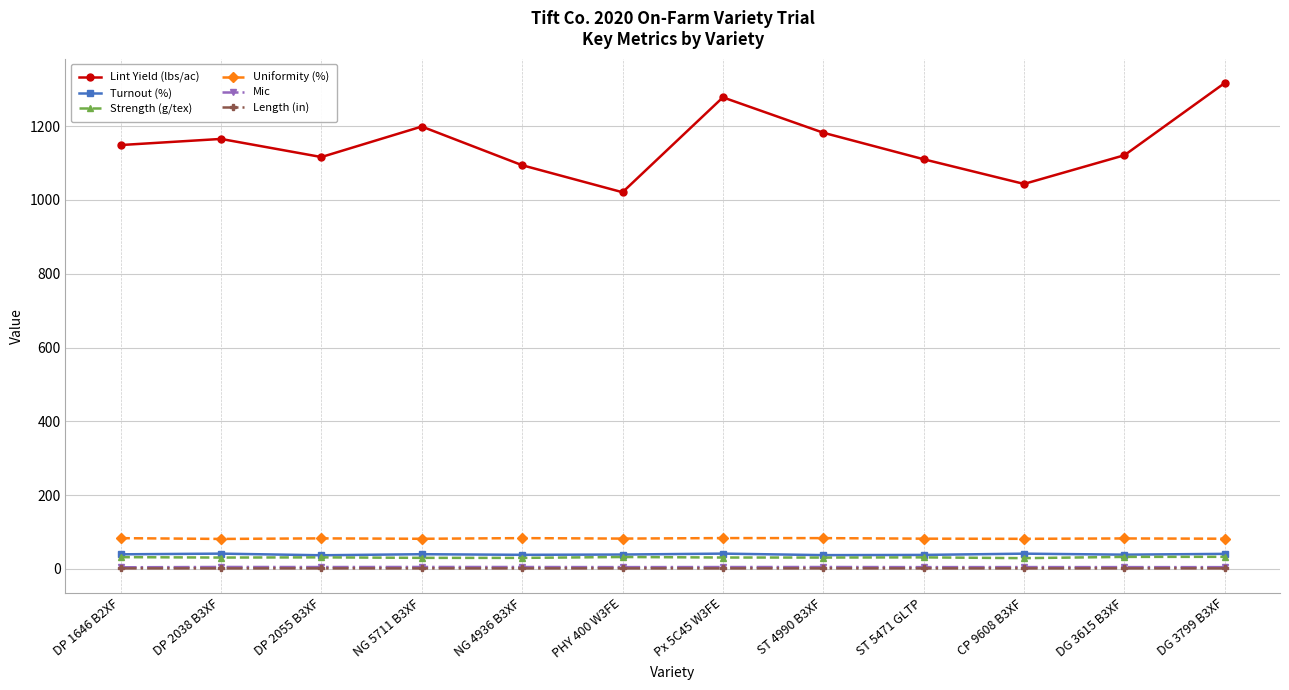

What is the sum of all Mic values?

56.5